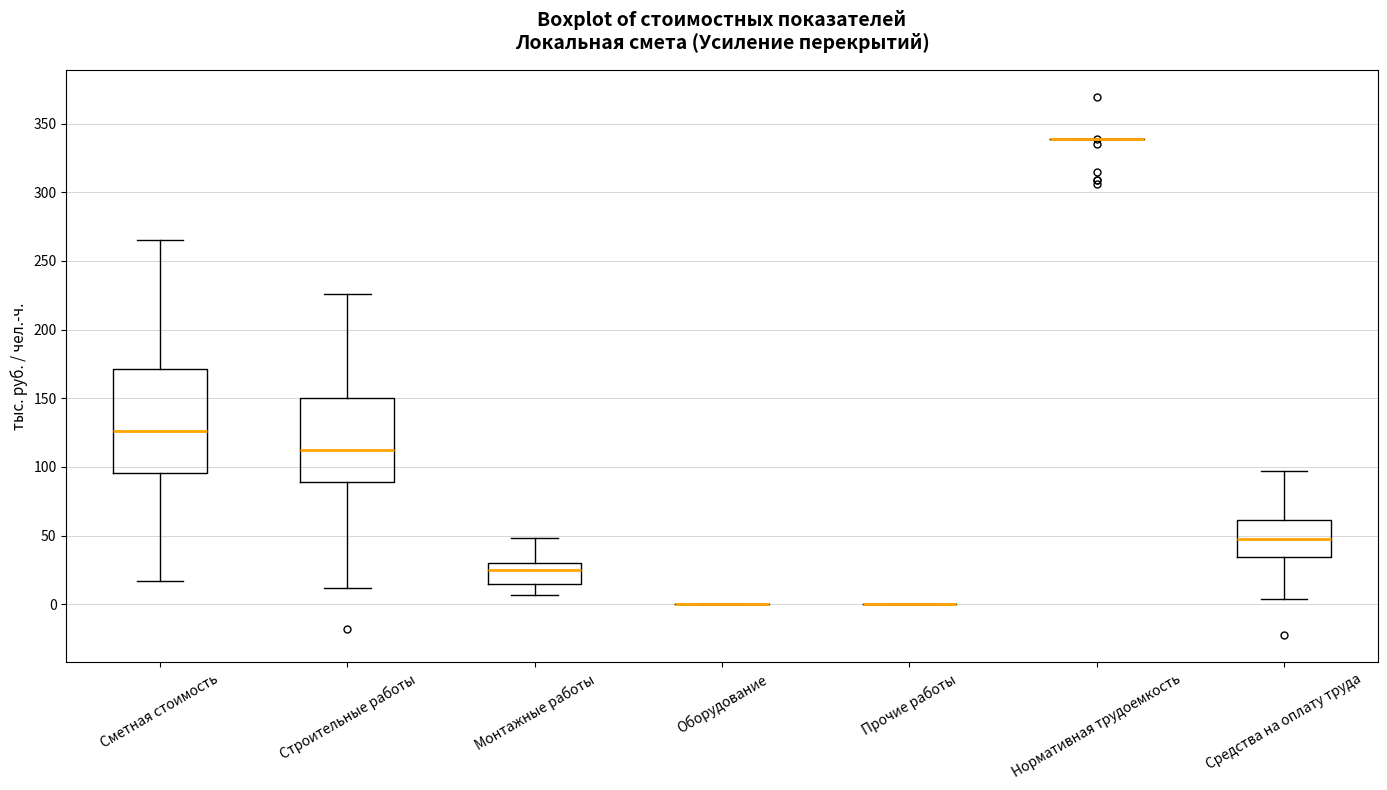

Reading left to right, transcribe this box plot: for each box, give where its median line is, the range the box spans, and where its two whiskers end, as read against the y-axis. The values are not printed on the chart, so give them approximately, as read against the axis.

Сметная стоимость: median 125, box 95 to 170, whiskers 15 to 265
Строительные работы: median 110, box 90 to 150, whiskers 10 to 225
Монтажные работы: median 25, box 15 to 30, whiskers 5 to 50
Оборудование: box collapsed to a line at 0, whiskers 0 to 0
Прочие работы: box collapsed to a line at 0, whiskers 0 to 0
Нормативная трудоемкость: box collapsed to a line at 340, whiskers 340 to 340
Средства на оплату труда: median 50, box 35 to 60, whiskers 5 to 95